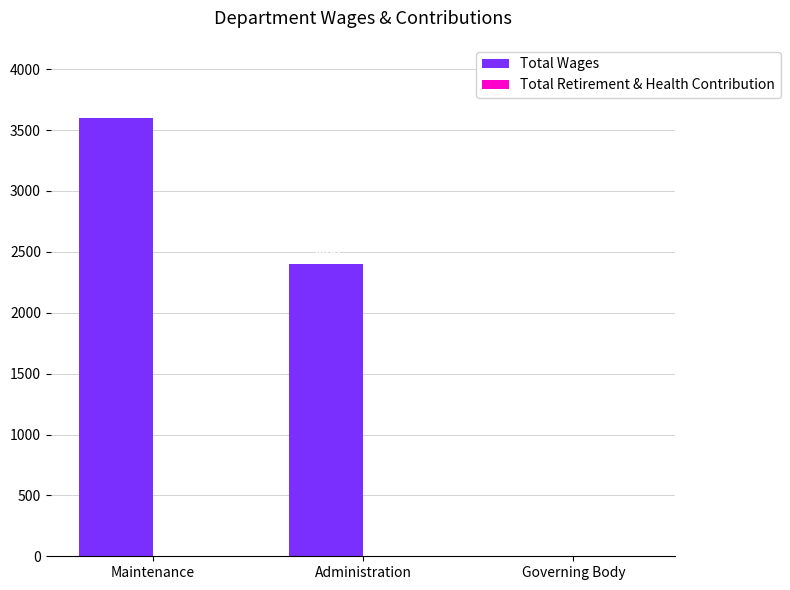

The value at Governing Body is 0. True or false?

True